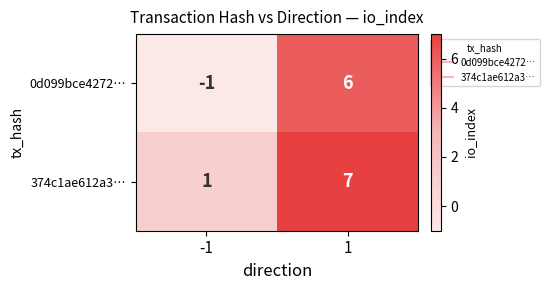

Which series changed the most between -1 and 1?

0d099bce4272…